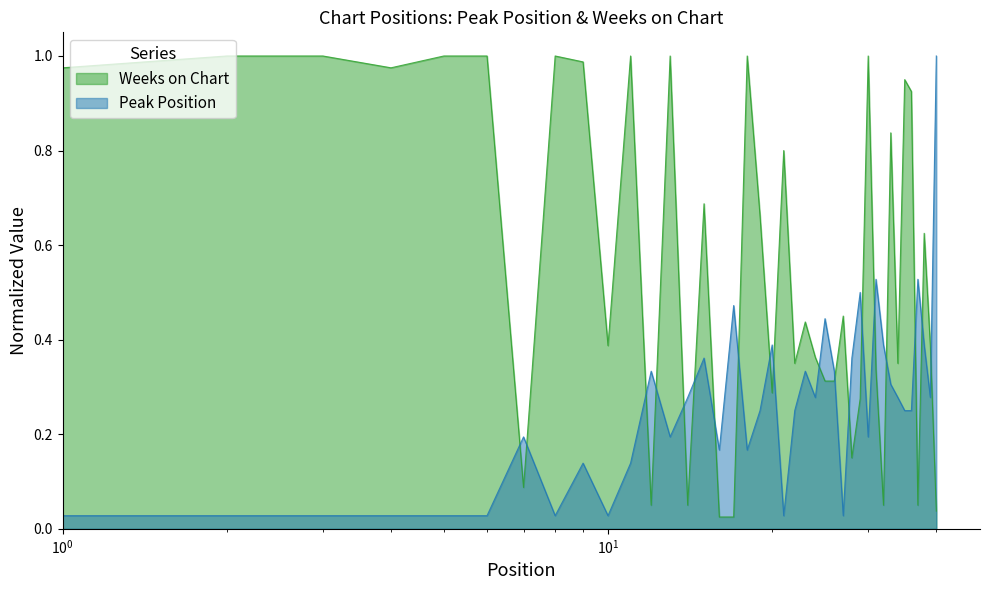

Rank the series by their average value, from highest to lowest.

Weeks on Chart, Peak Position